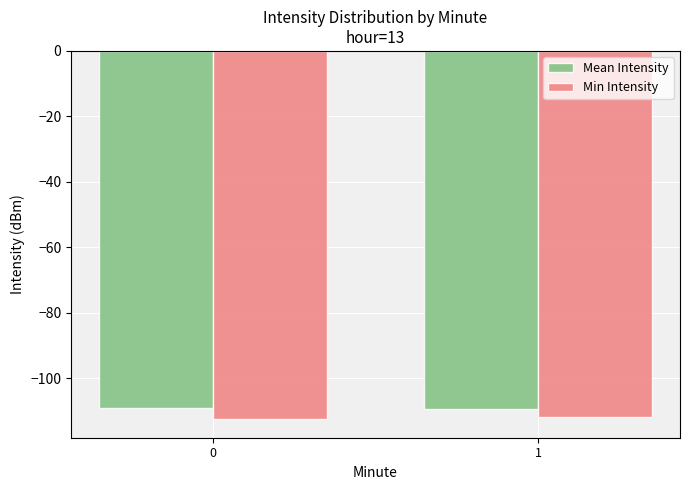

What is the difference between the Min Intensity values at 1 and 0?

0.8